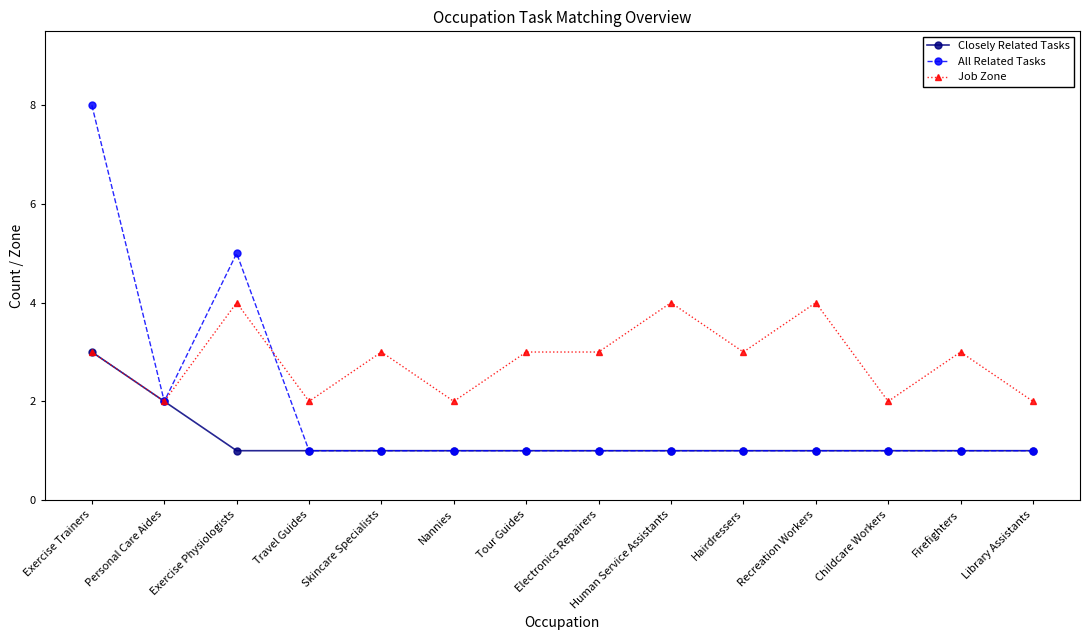

What is the value of the Closely Related Tasks point at the 10th from the left?

1